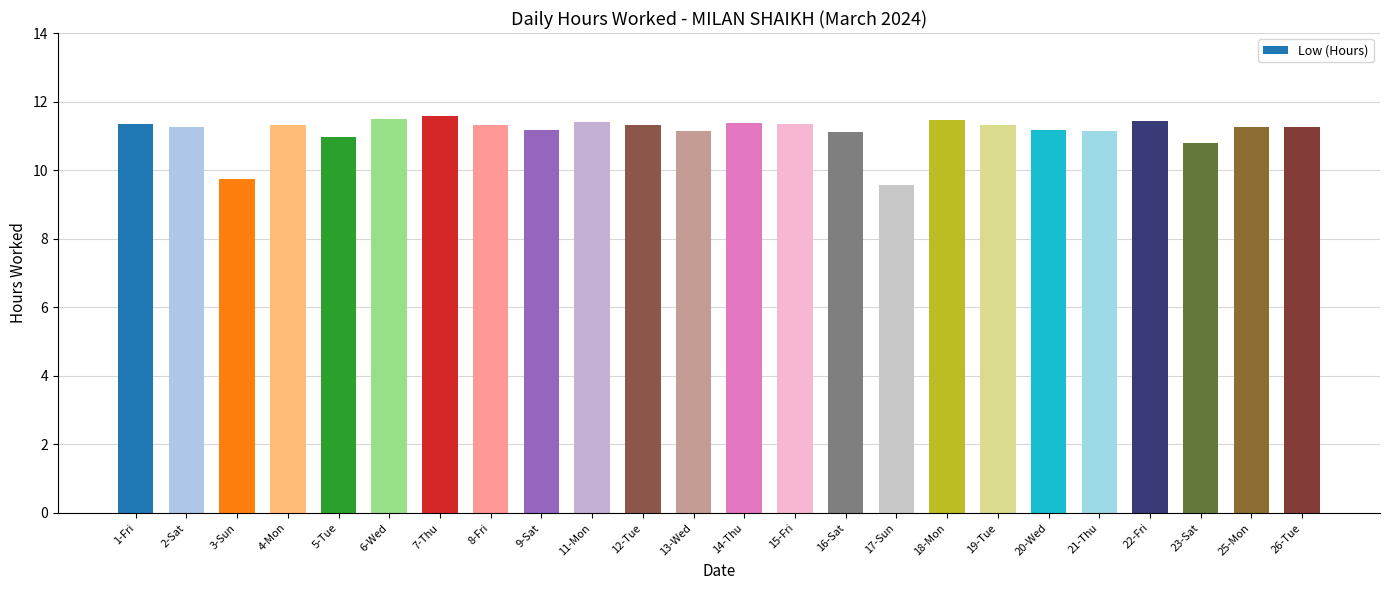

What position from the left is 6-Wed?

6